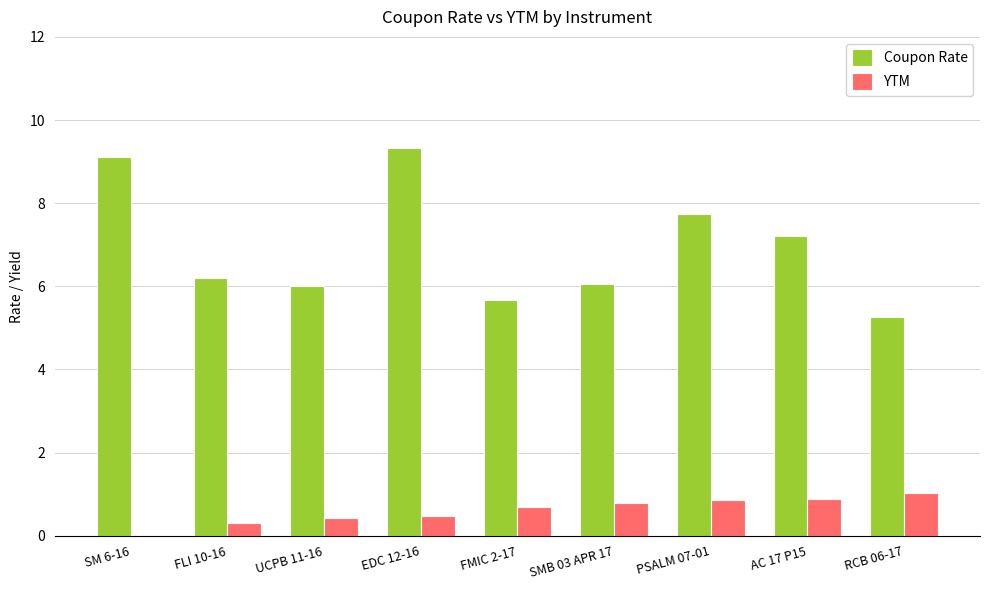

What is the maximum value for Coupon Rate?

9.3